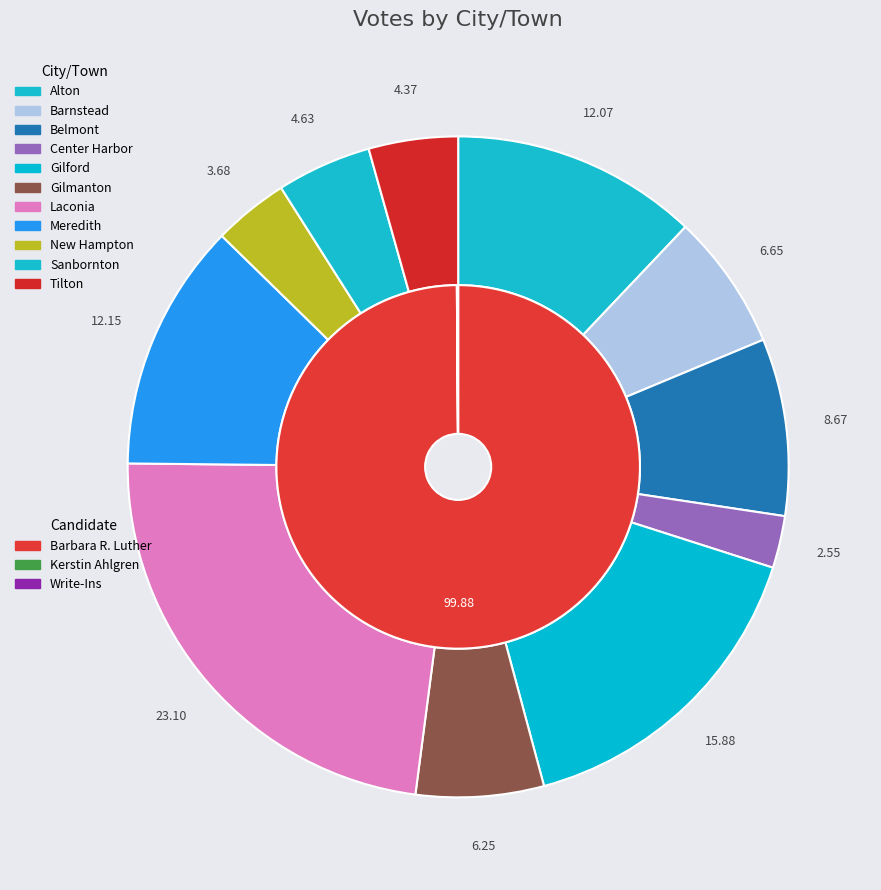

Which series changed the most between Gilmanton and Laconia?

Barbara R. Luther